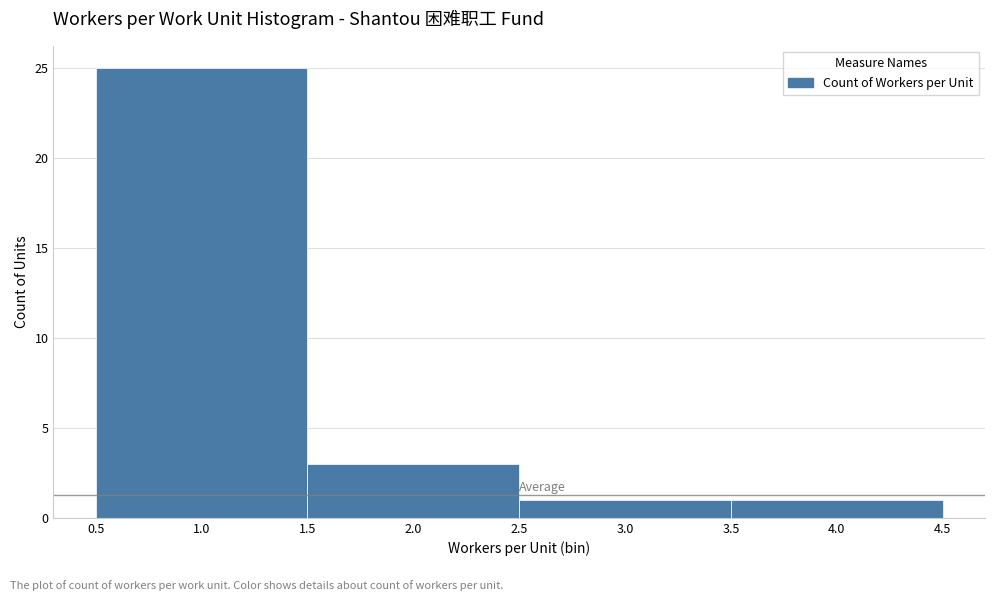

Reading left to right, list every bar in this chart as the range it spans on the x-axis followed by its height. The values are not printed on the chart, so give them approximately, as read against the axis.

0.5 to 1.5: 25
1.5 to 2.5: 3
2.5 to 3.5: 1
3.5 to 4.5: 1